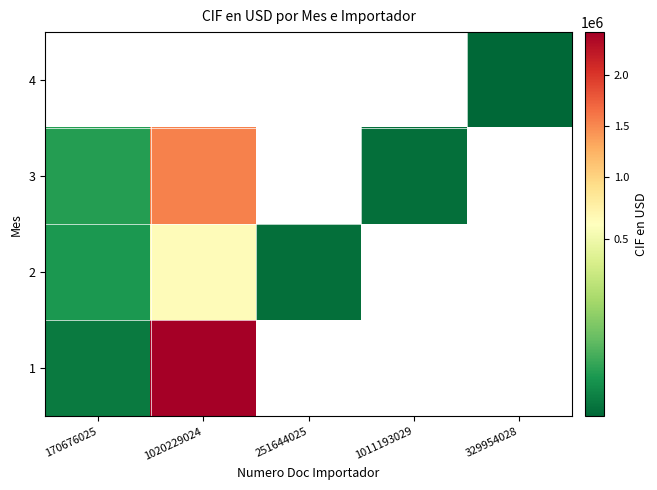

How many values in 2 are above zero?

3